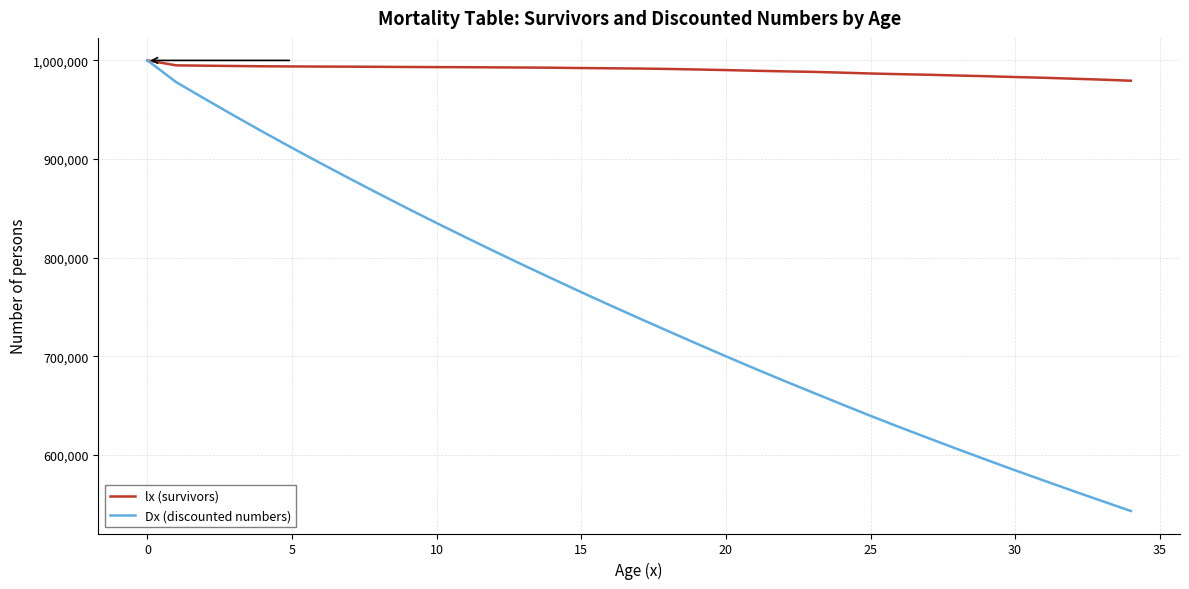

What is the maximum value shown in the chart?

1000000.0